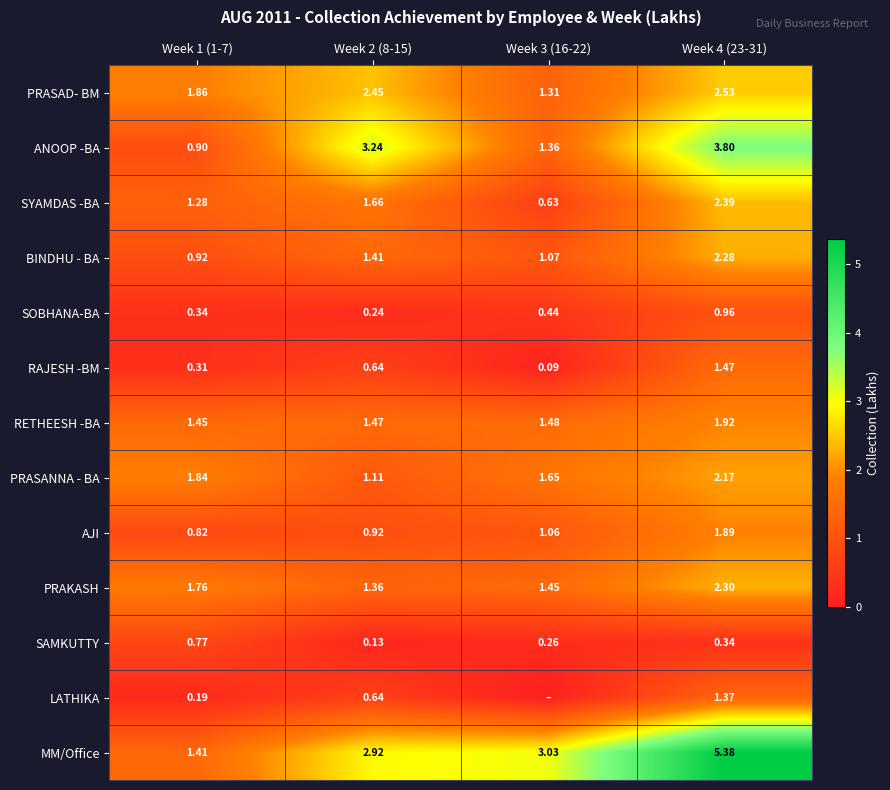

At how many categories does at least one series exceed 2?

3